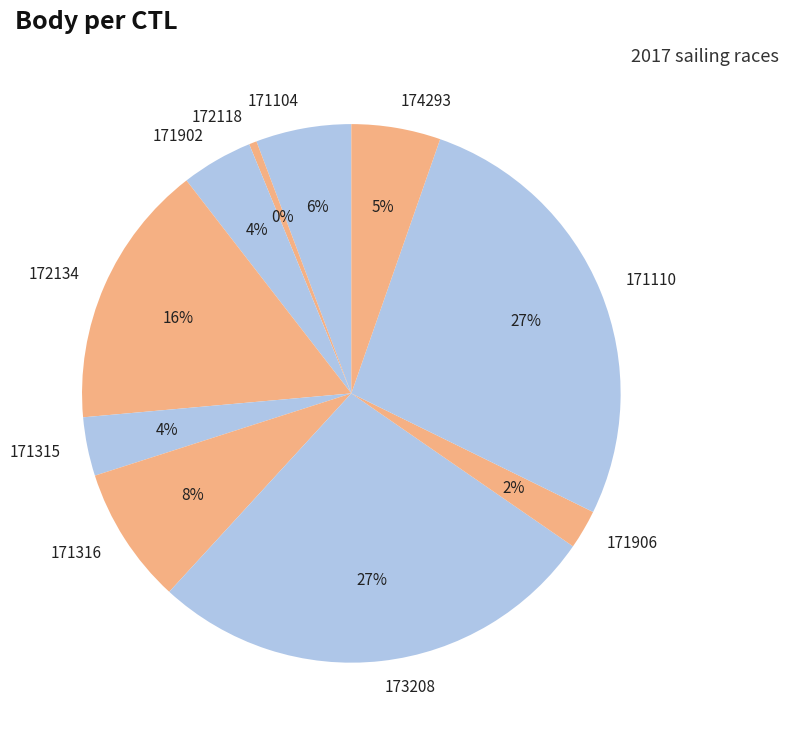

To the nearest percent, what percentage of the pie is 171104?

6%